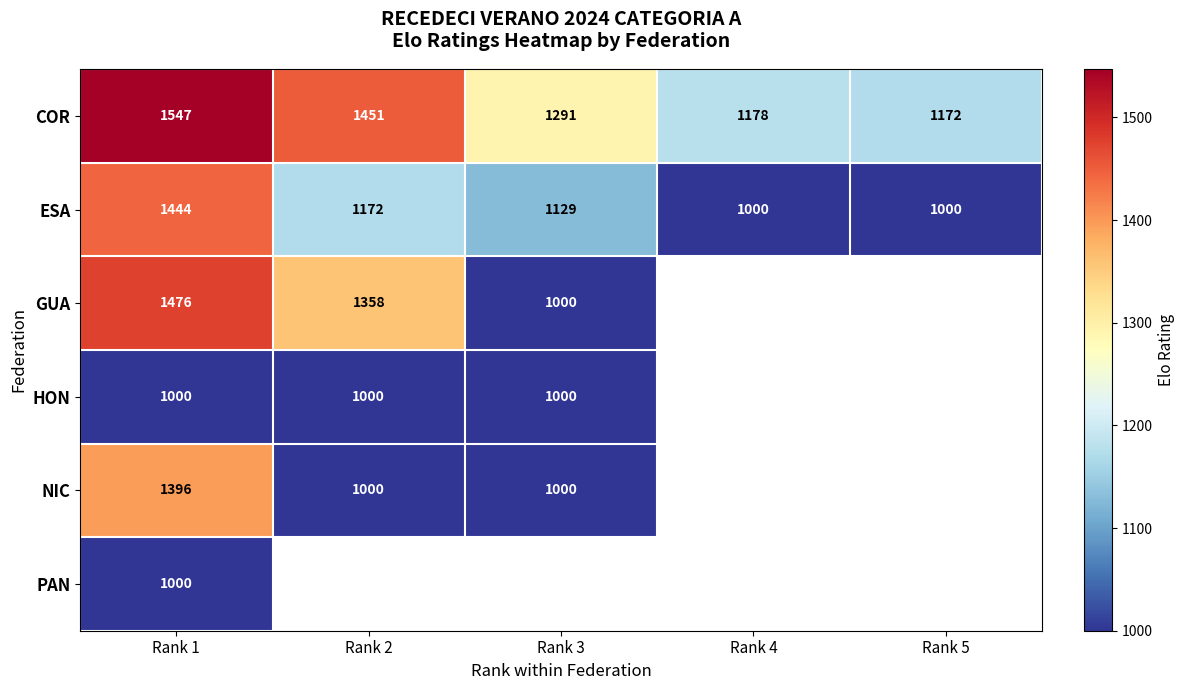

Where does the ESA series first go above 1129?

Rank 1